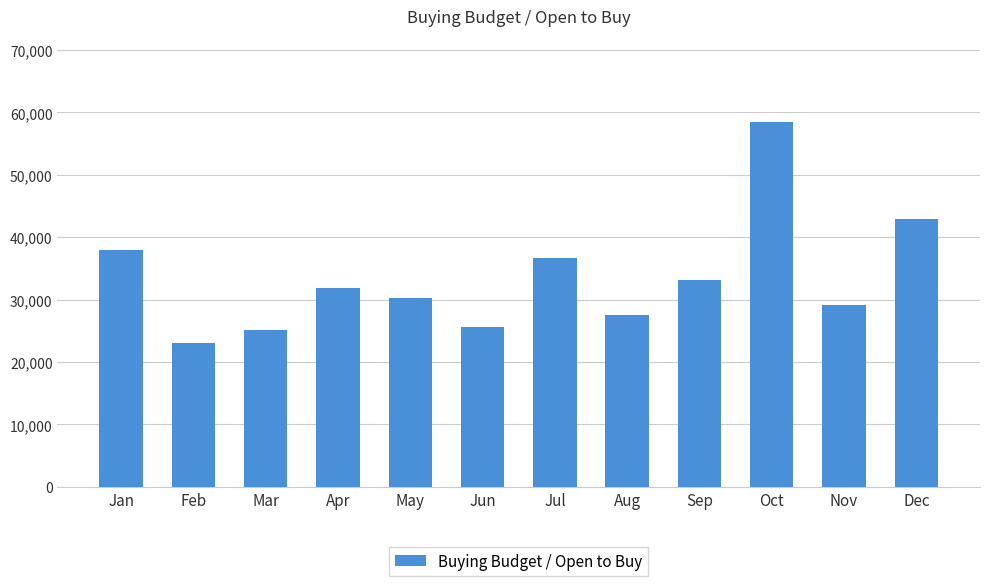

Reading left to right, transcribe all the data shown in this chart.

Jan=37922.8	Feb=23056.5	Mar=25094.8	Apr=31780.6	May=30240.8	Jun=25529.2	Jul=36659.2	Aug=27601.0	Sep=33161.7	Oct=58429.5	Nov=29071.2	Dec=42924.8